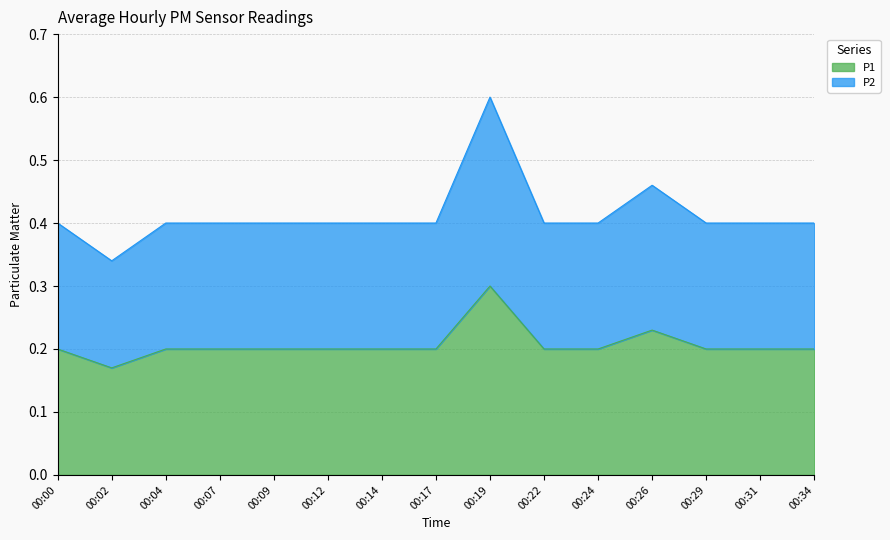

What is the difference between the maximum and minimum values in the P1 series?

0.1